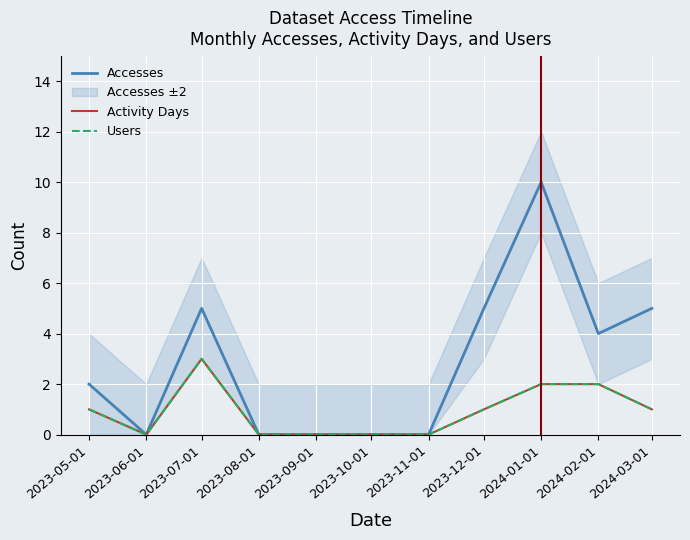

How many values in the Users series exceed 1?

3